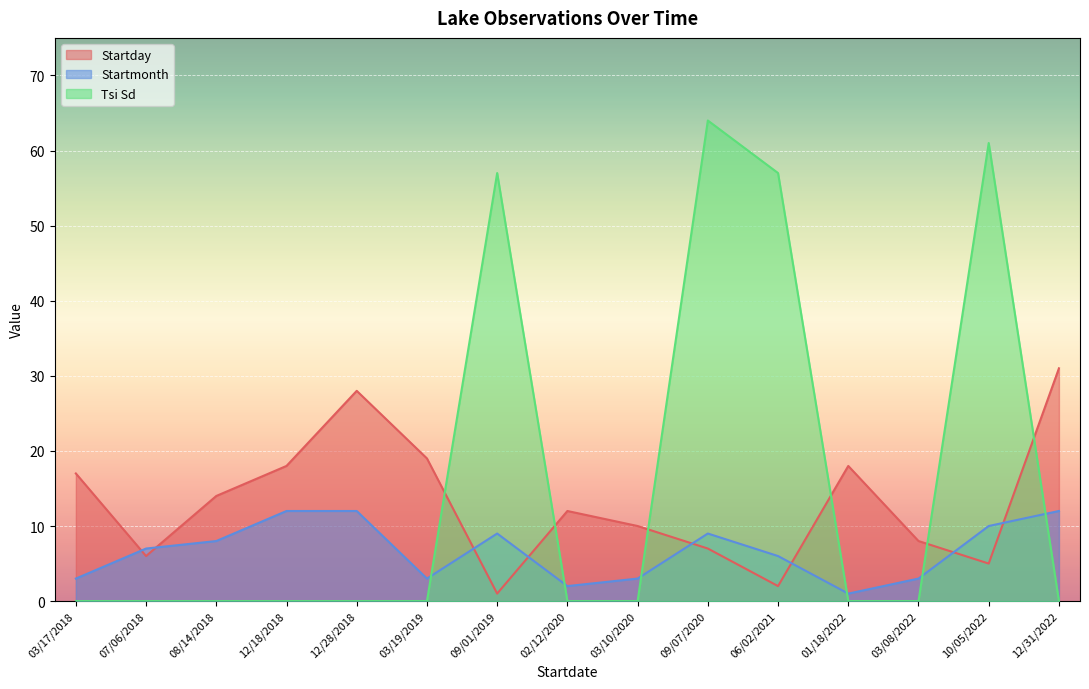

What is the difference between the highest and lowest values at 12/31/2022?

31